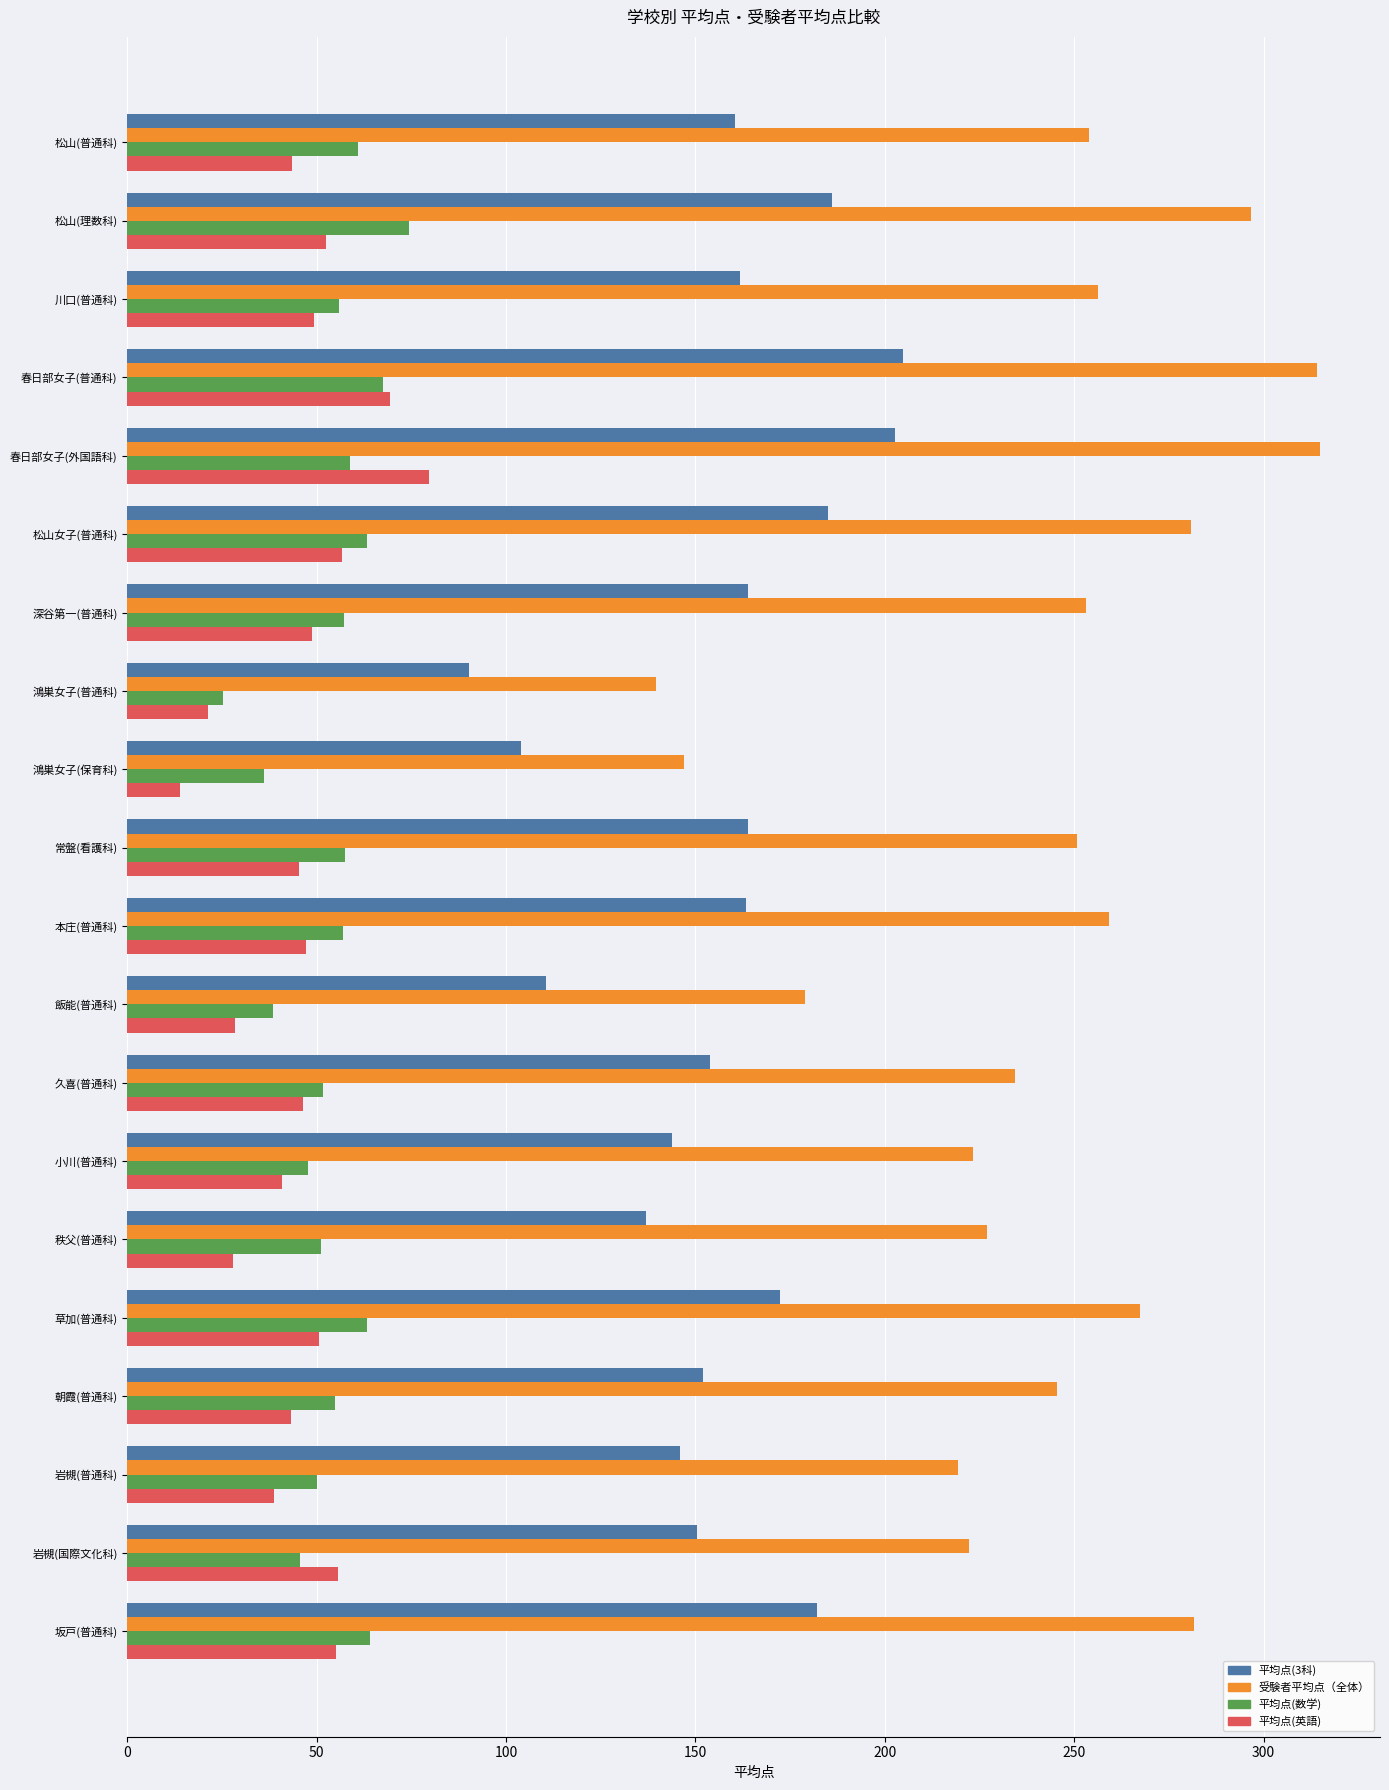

What is the approximate value of 受験者平均点（全体） at 深谷第一(普通科)?

253.0